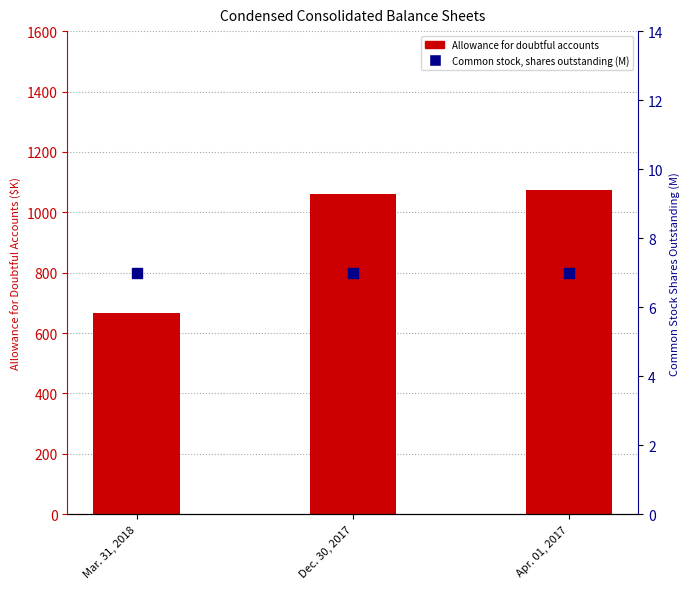

What are all the series names shown in the legend?

Allowance for doubtful accounts, Common stock, shares outstanding (M)